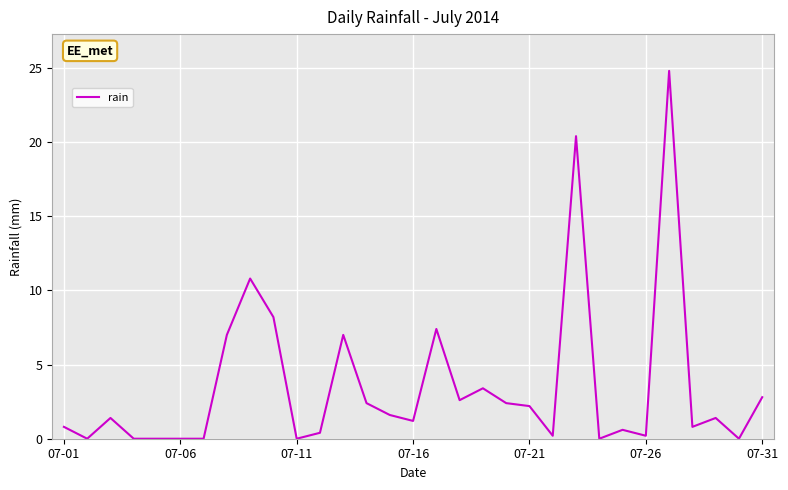

Reading left to right, what are all the values shown in this chart?

0.8	0.0	1.4	0.0	0.0	0.0	0.0	7.0	10.8	8.2	0.0	0.4	7.0	2.4	1.6	1.2	7.4	2.6	3.4	2.4	2.2	0.2	20.4	0.0	0.6	0.2	24.8	0.8	1.4	0.0	2.8